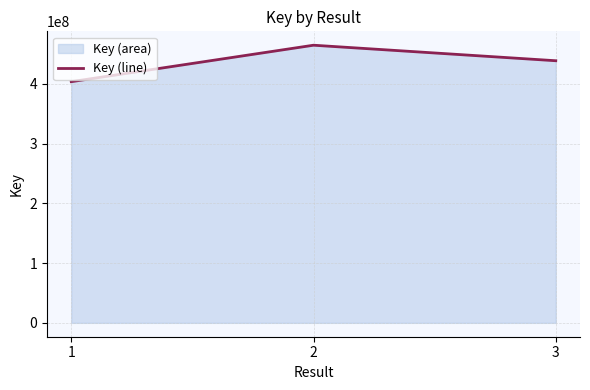

Rank the categories by value from highest to lowest.

2, 3, 1